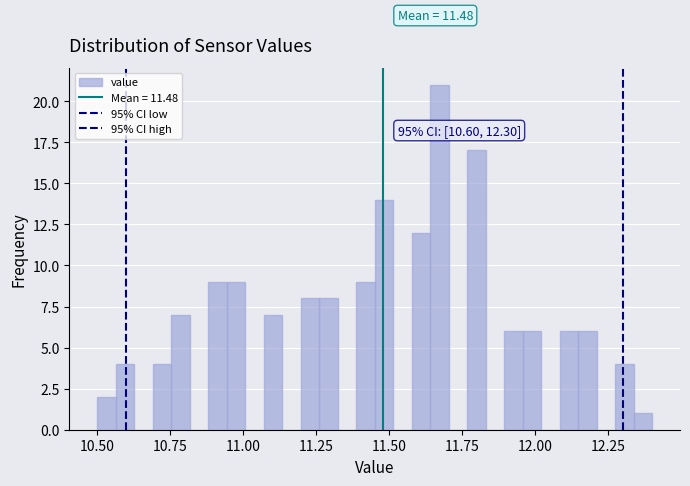

Around what value on the x-axis is the tallest bar? Give the approximate position of its centre, as read against the axis.

11.65